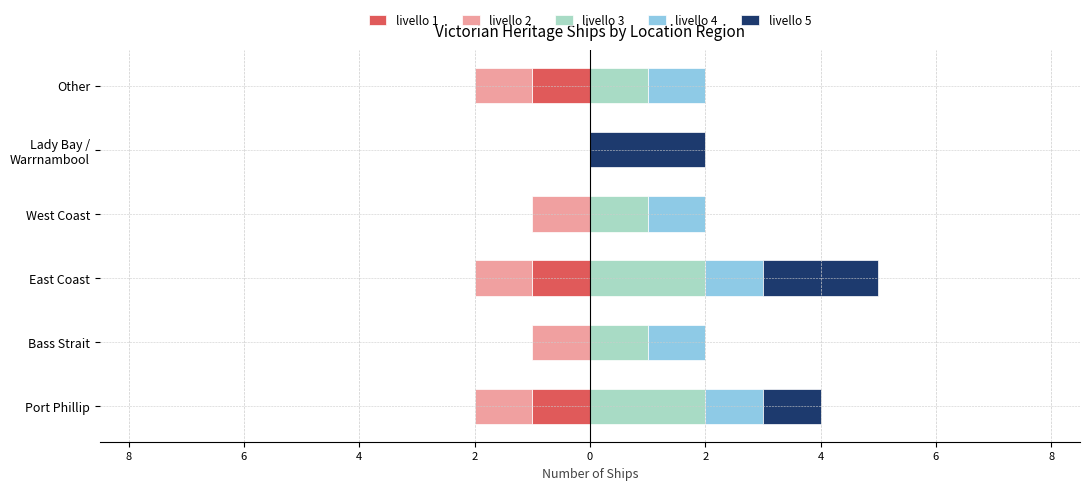

Rank the series at Lady Bay / Warrnambool from lowest to highest value.

livello 1, livello 2, livello 3, livello 4, livello 5